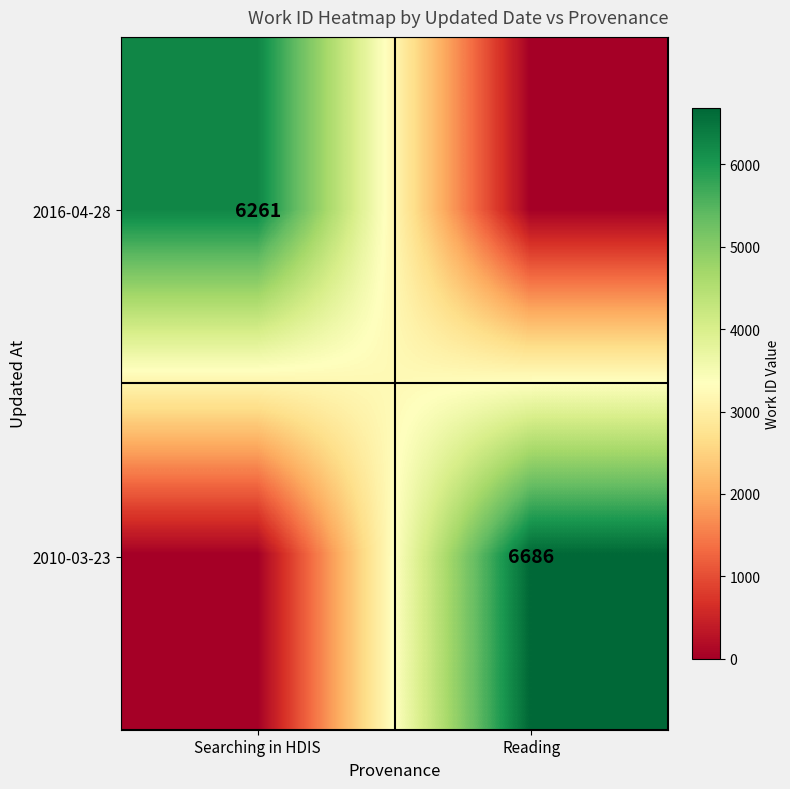

True or false: 2010-03-23 has a value of 6686 at Reading.

True